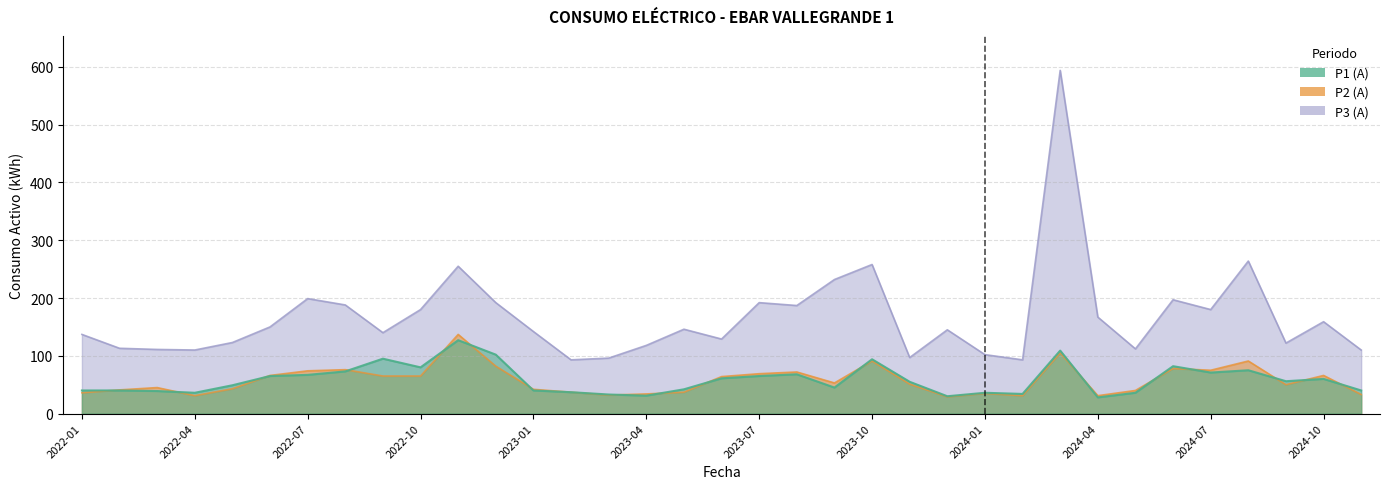

The P1 (A) series shows 213 at 2022-11. True or false?

False